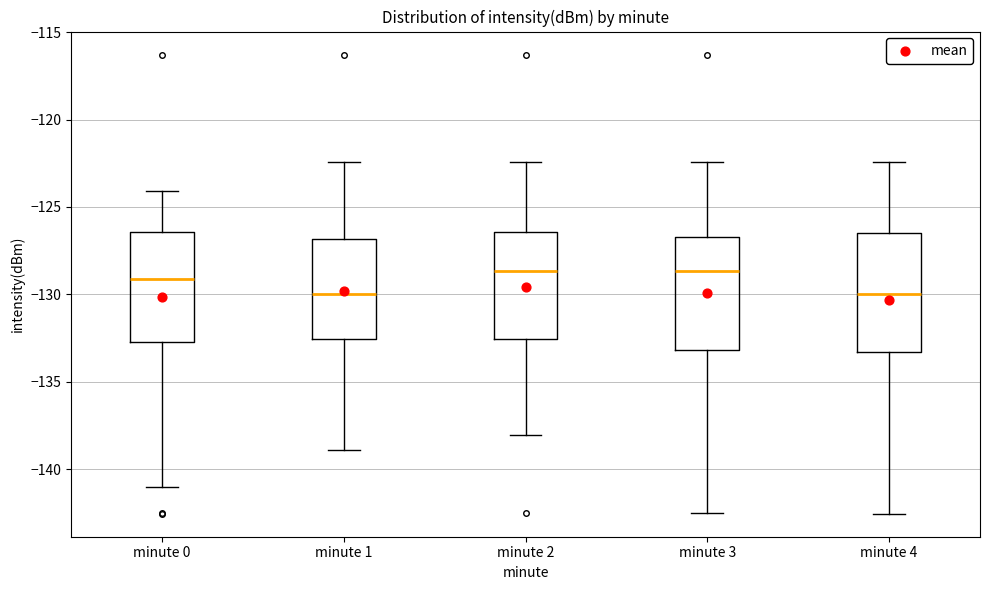

Where is the upper edge of the box for minute 1 on the y-axis? The values are not printed on the chart, so give them approximately, as read against the axis.

-127.0